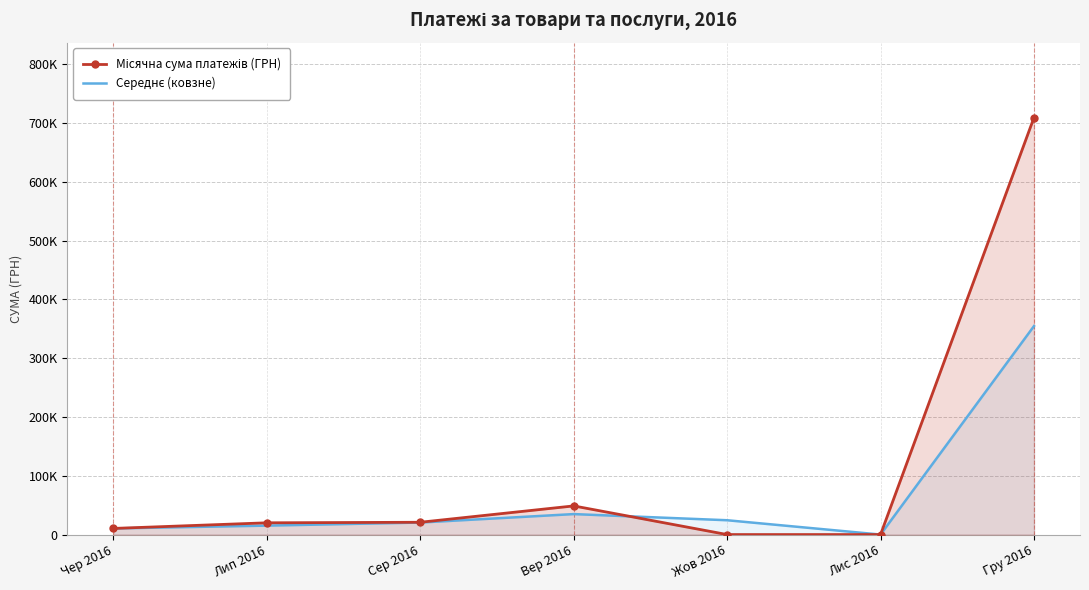

At which category does the chart reach its peak across all series?

Гру 2016